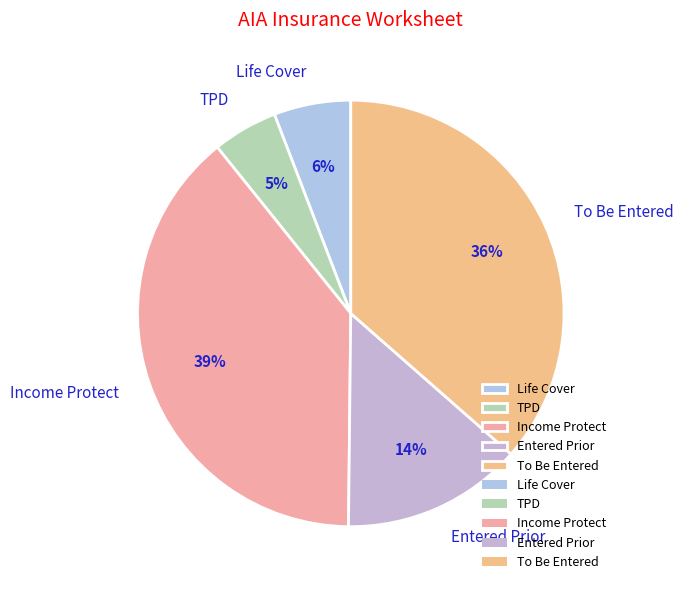

To the nearest percent, what portion does Entered Prior represent?

14%